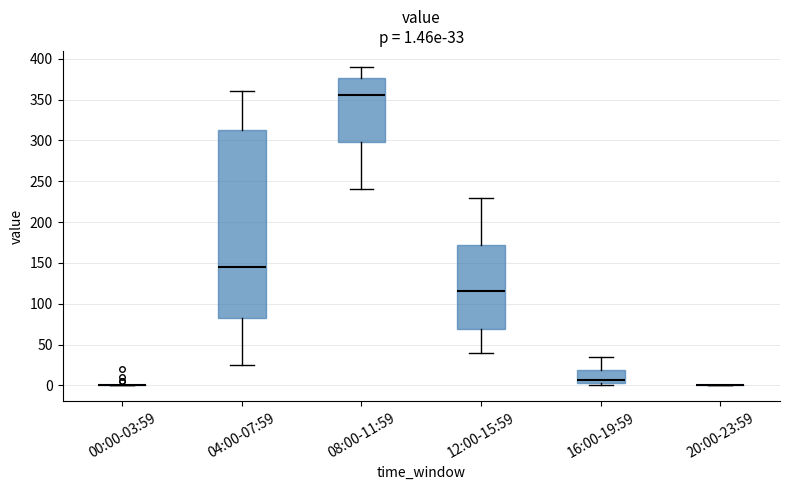

Which box is the tallest, from its lower edge to its upper edge?

04:00-07:59